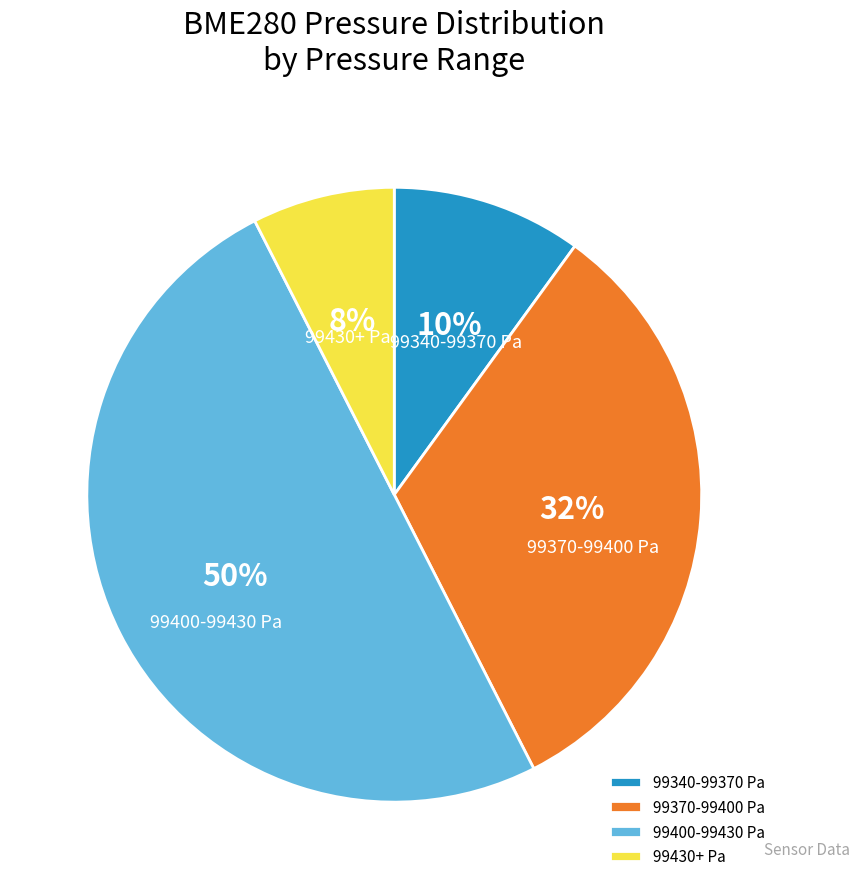

Between 99340-99370 Pa and 99370-99400 Pa, which is larger?

99370-99400 Pa